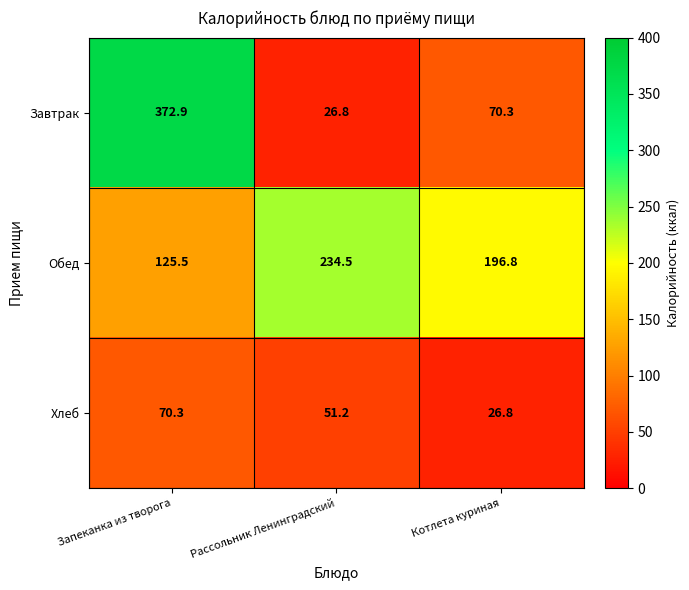

What is the difference between the maximum and minimum values in the Обед series?

109.0